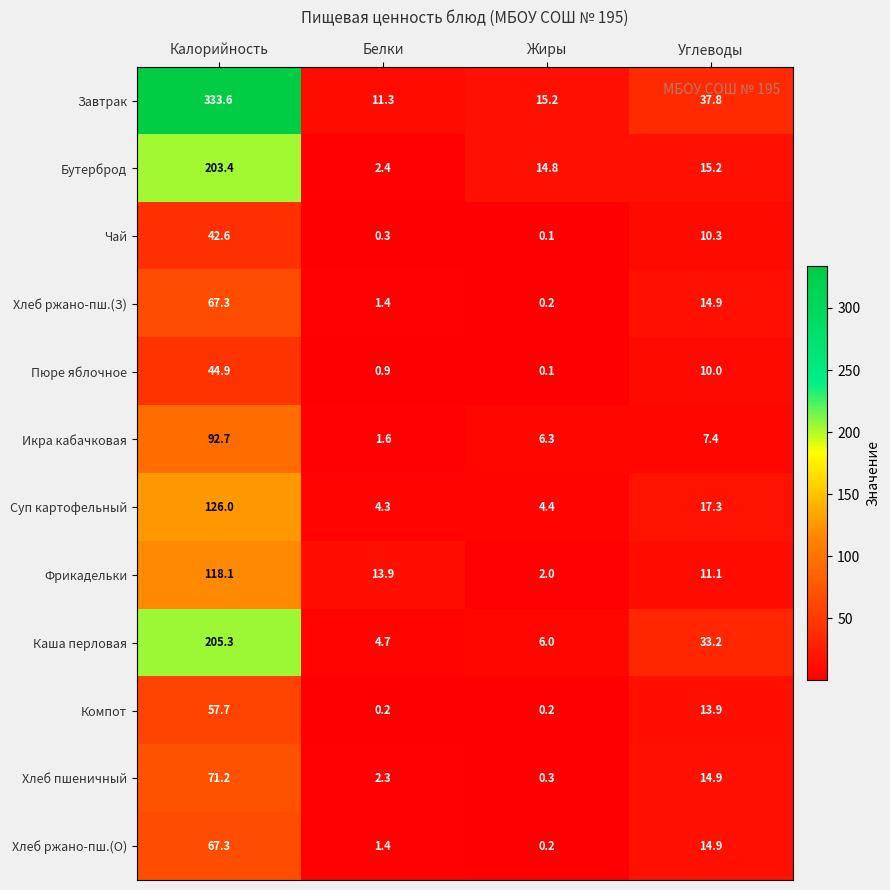

True or false: Хлеб пшеничный has a value of 14.9 at Углеводы.

True